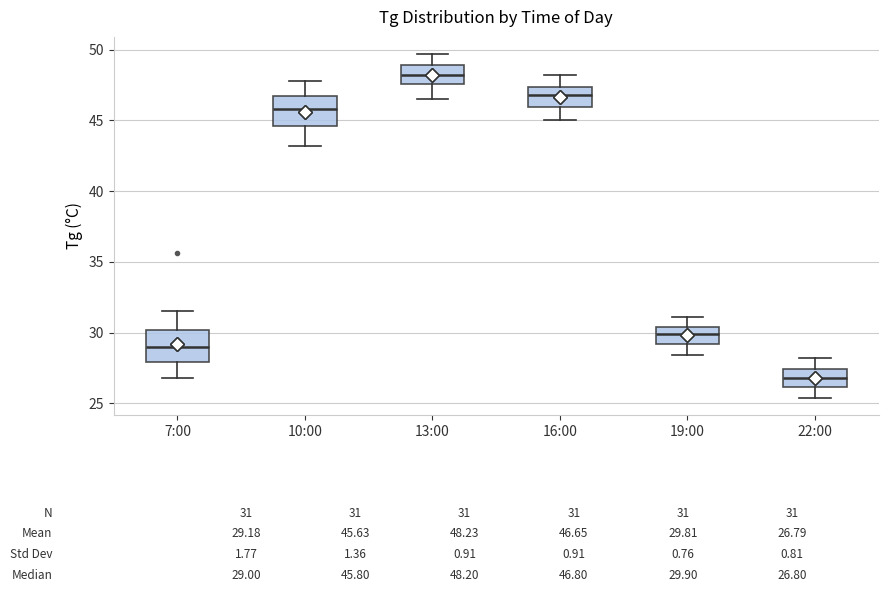

Which box's median line is the lowest?

22:00